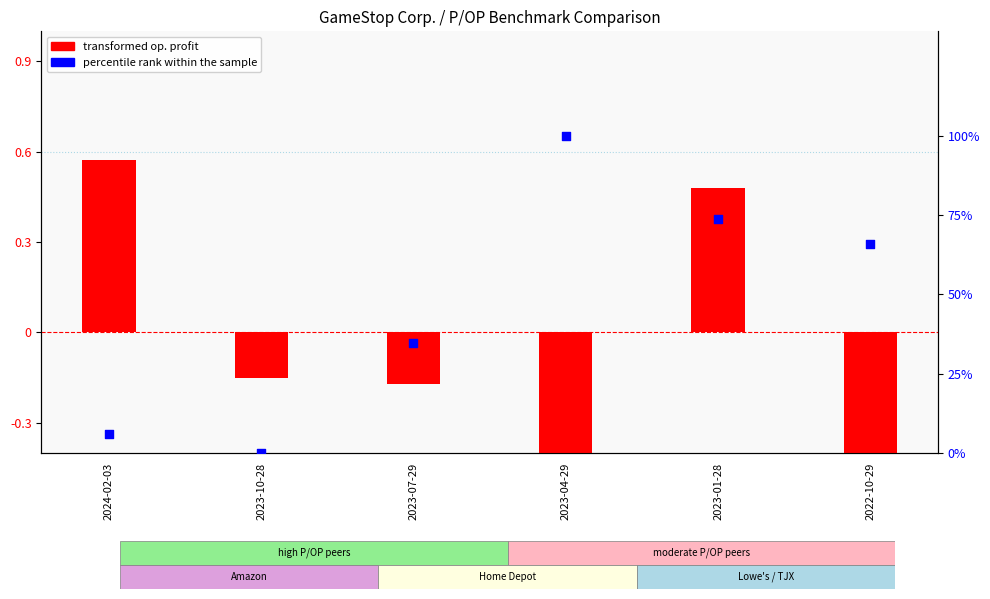

Which series contains the lowest Y value?

transformed op. profit